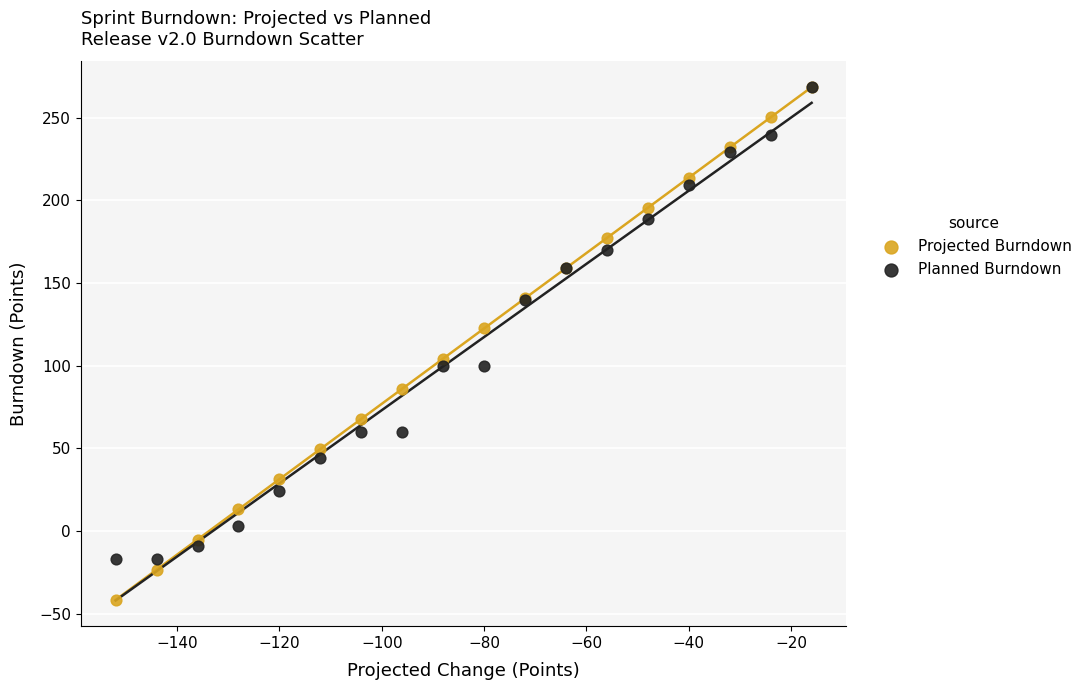

Which series has the largest Y range (max minus min)?

Projected Burndown